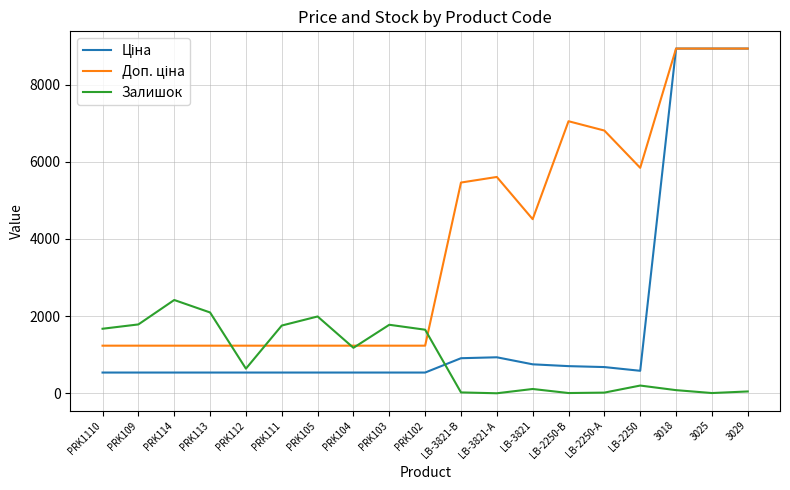

Count the number of data series in this chart.

3